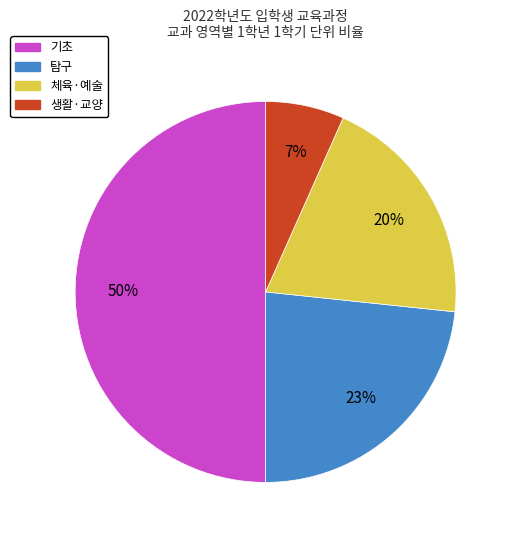

Combined, do 탐구 and 체육·예술 account for over 50%?

No